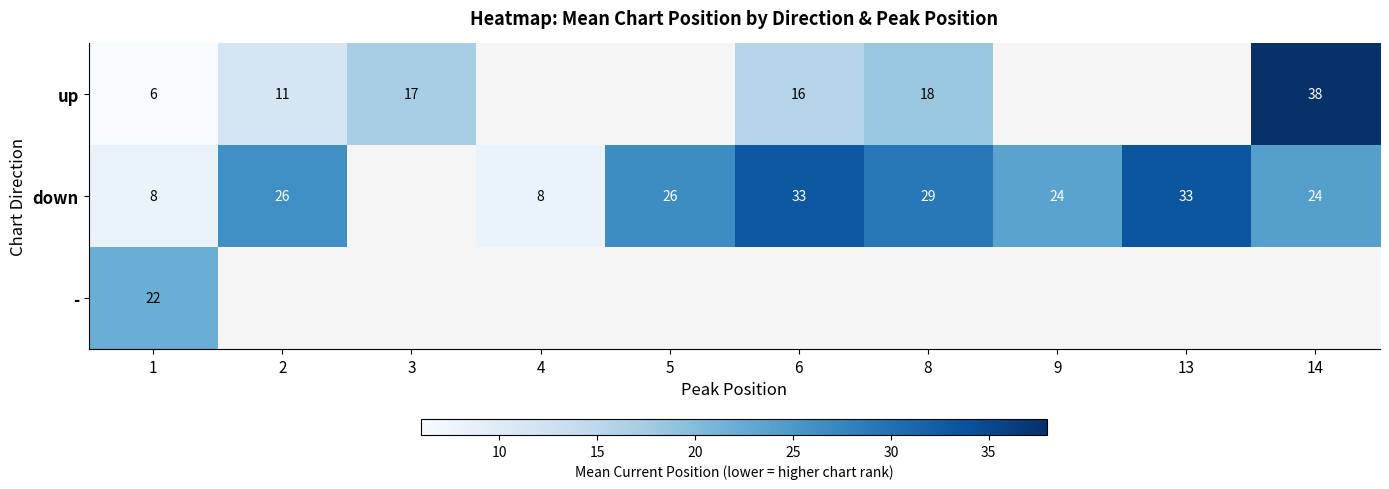

What is the sum of the up values at 8 and 1?

24